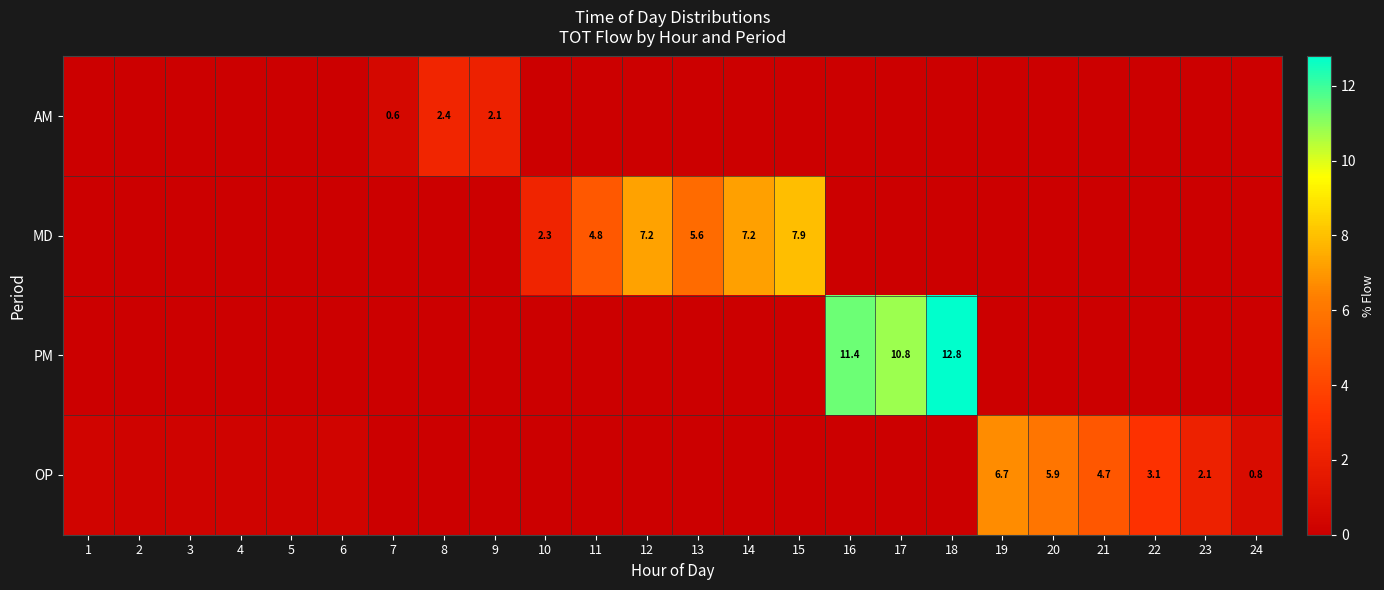

How many positive values does the MD series have?

6